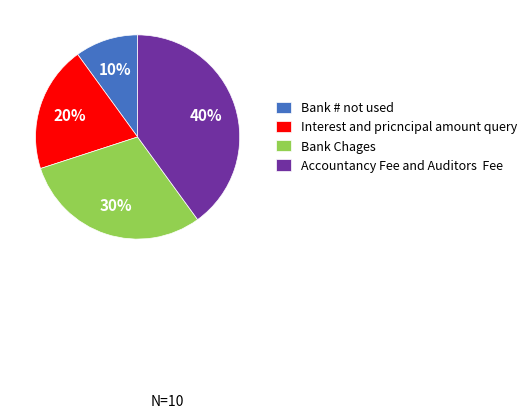

Combined, do Bank Chages and Bank # not used account for over 50%?

No